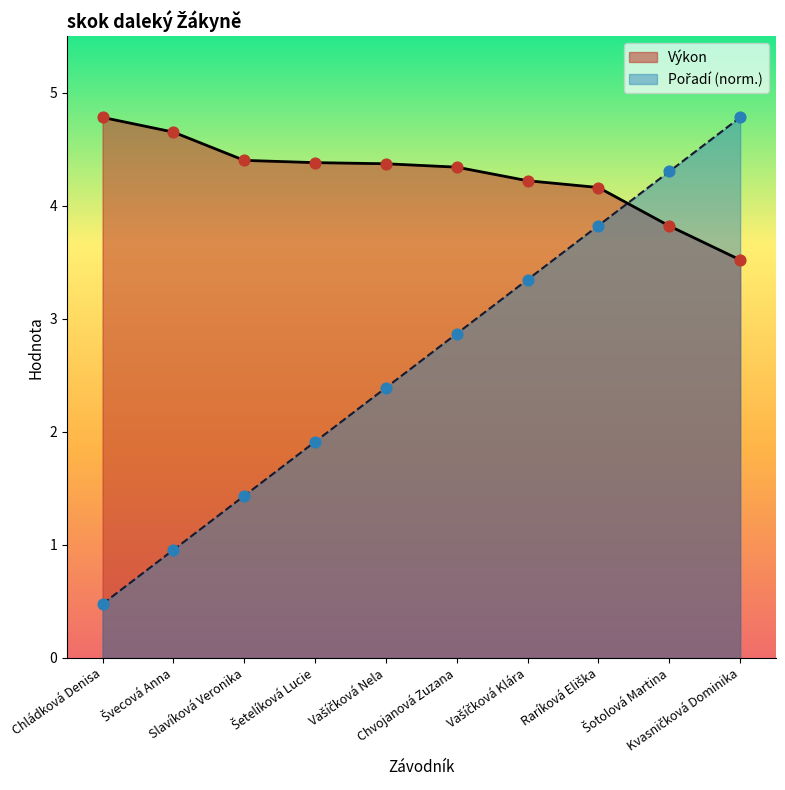

What are all the series names shown in the legend?

Pořadí, Výkon